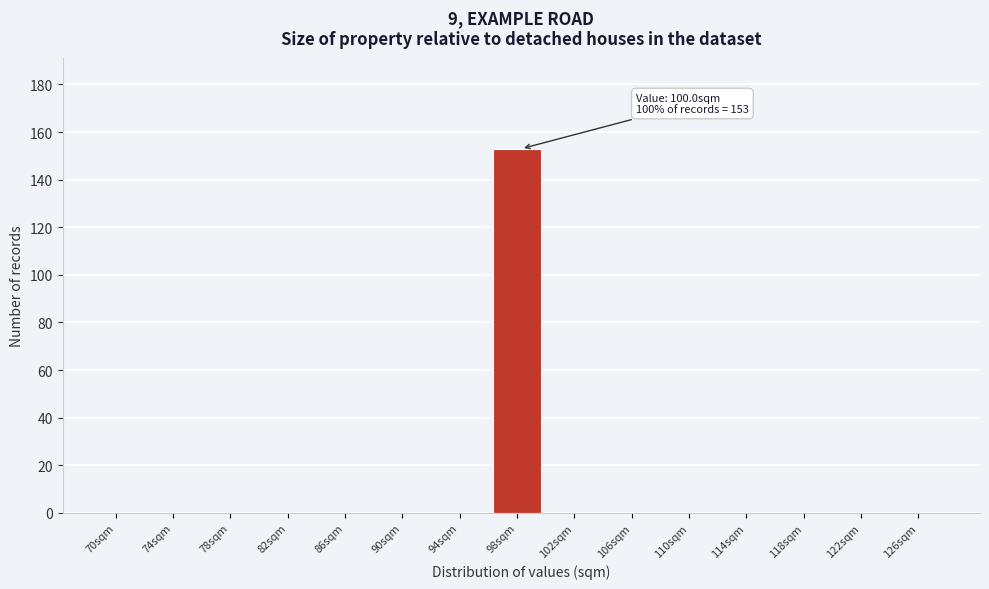

Reading right to left, list all the values displayed in this chart.

126sqm=0	122sqm=0	118sqm=0	114sqm=0	110sqm=0	106sqm=0	102sqm=0	98sqm=153	94sqm=0	90sqm=0	86sqm=0	82sqm=0	78sqm=0	74sqm=0	70sqm=0